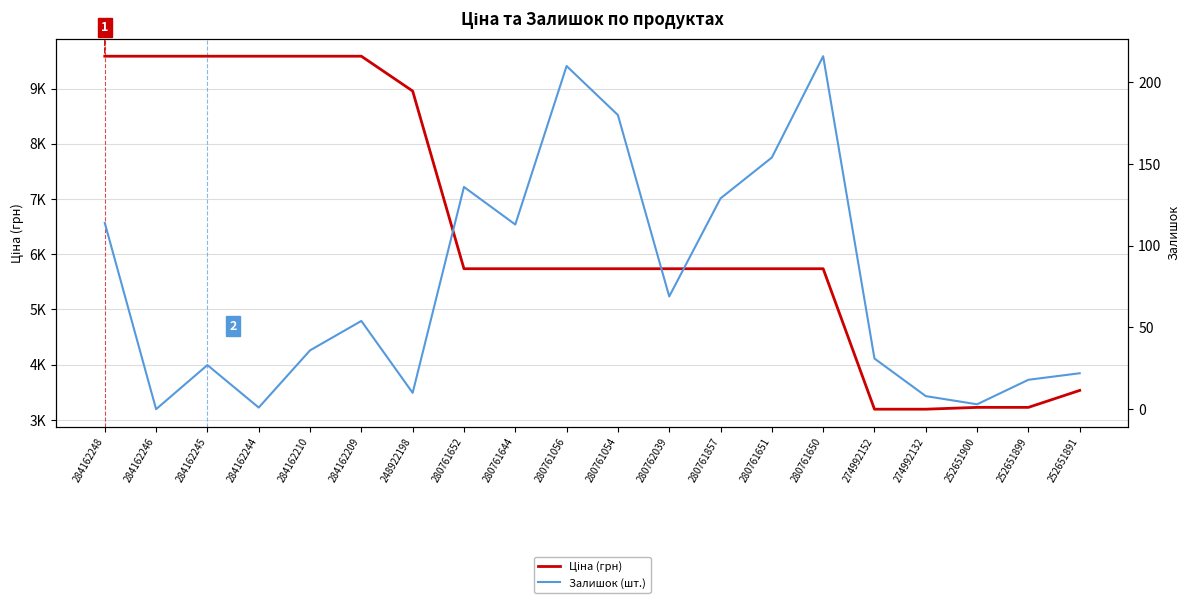

True or false: Ціна (грн) and Залишок (шт.) cross at least once.

False